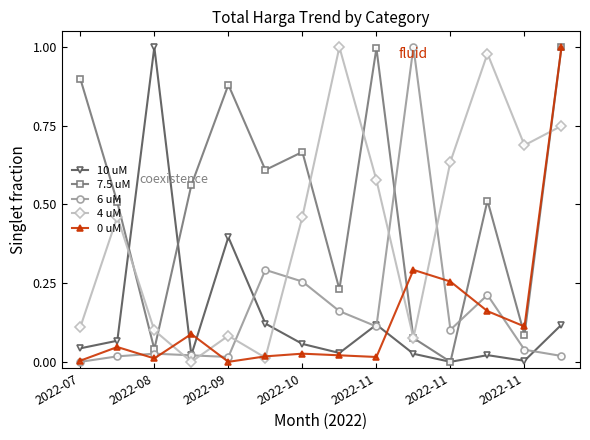

What is the sum of all 10 uM values?

2.0